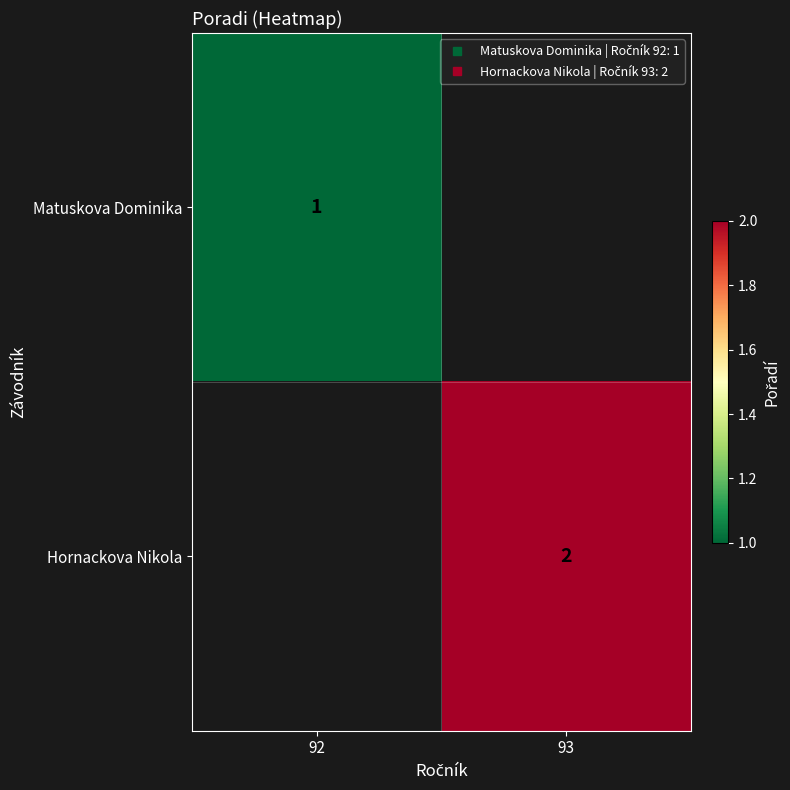

How many categories are shown in the chart?

2